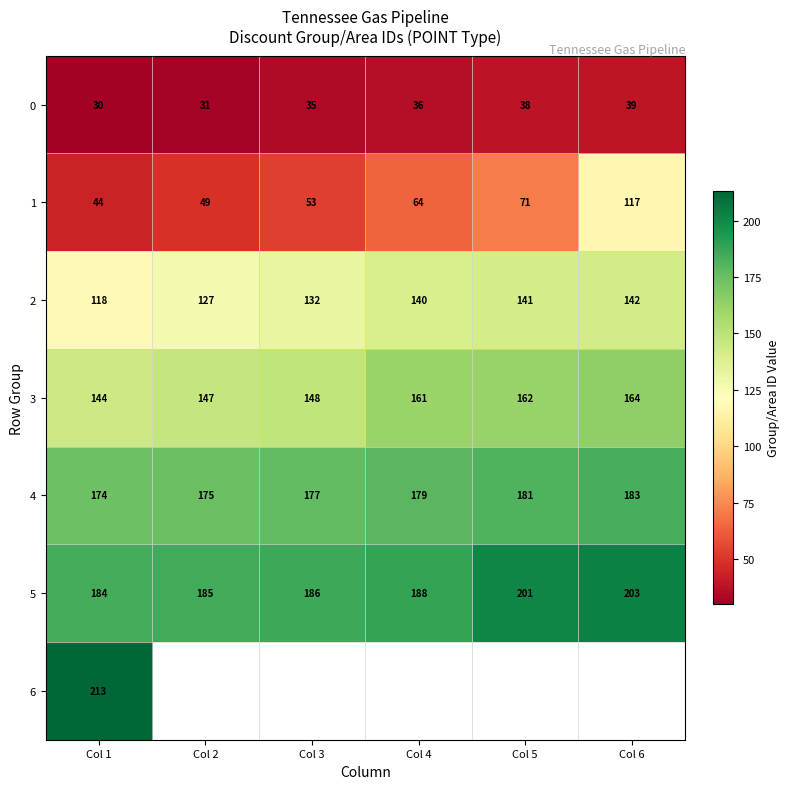

Is it true that 3 equals 161 at Col 4?

True